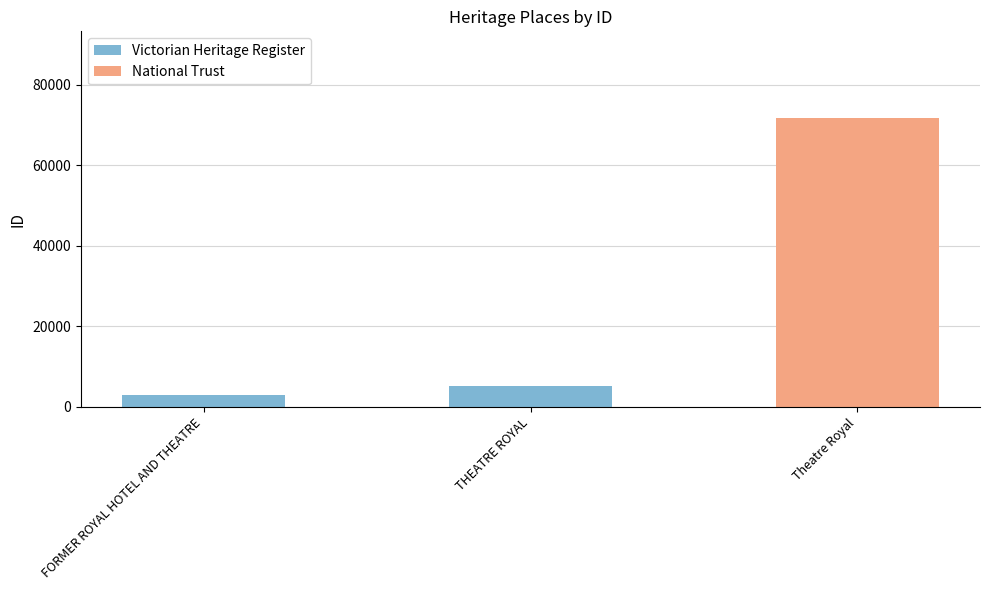

The value of Victorian Heritage Register at THEATRE ROYAL is 5218. True or false?

True